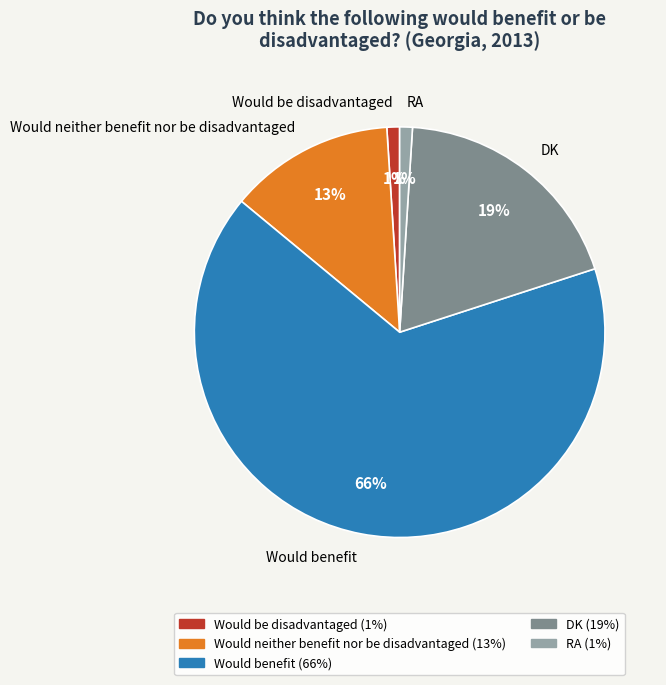

To the nearest percent, what is the difference between the largest and smallest slice percentages?

65%